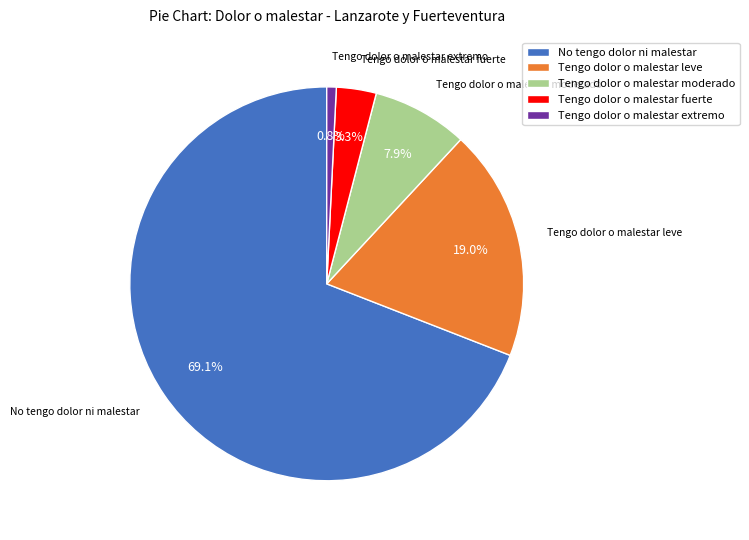

Is there any slice that represents more than half of the pie?

Yes